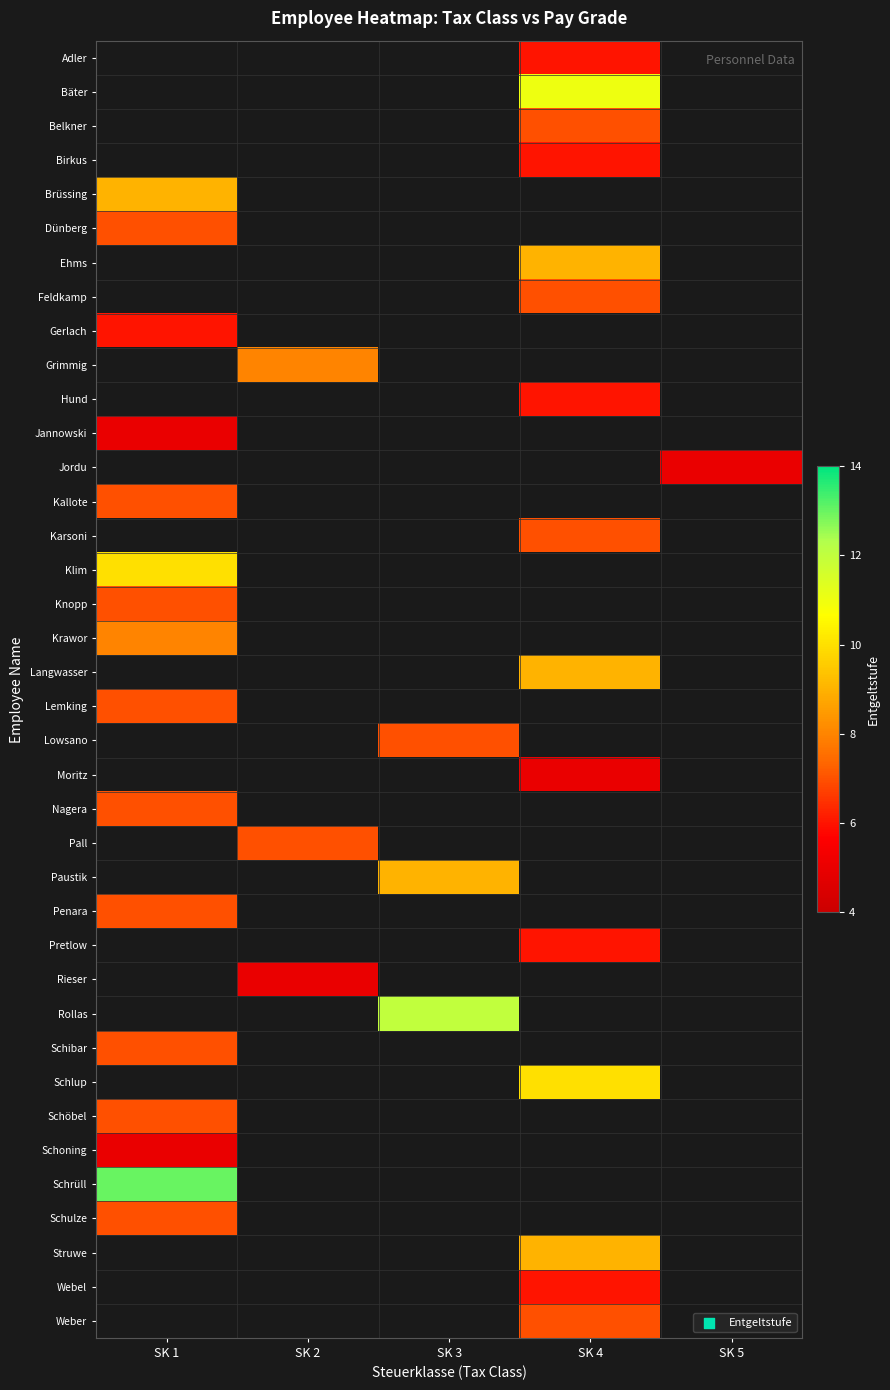

How many positive values does the Klim series have?

1